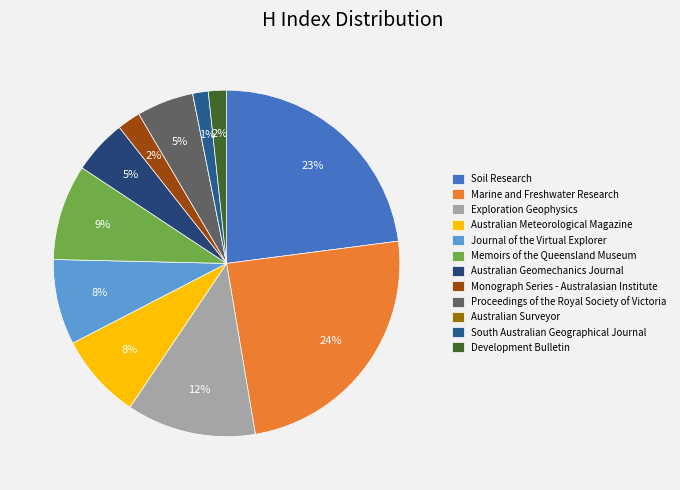

Which slice is the smallest?

Australian Surveyor